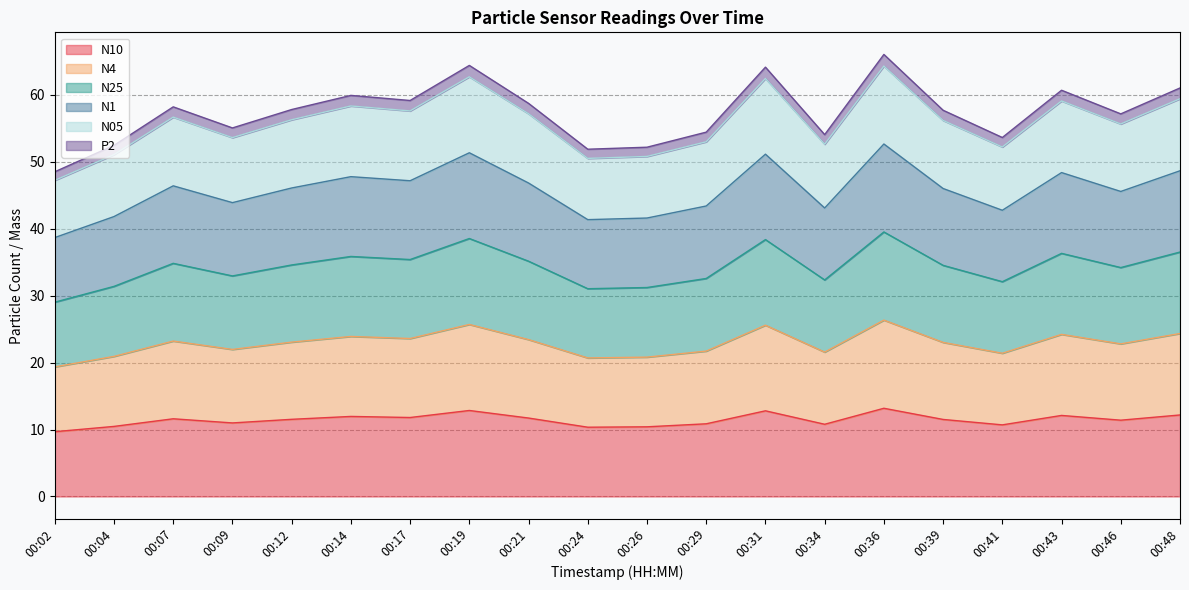

True or false: N4 has more than 1 interior local peaks.

True